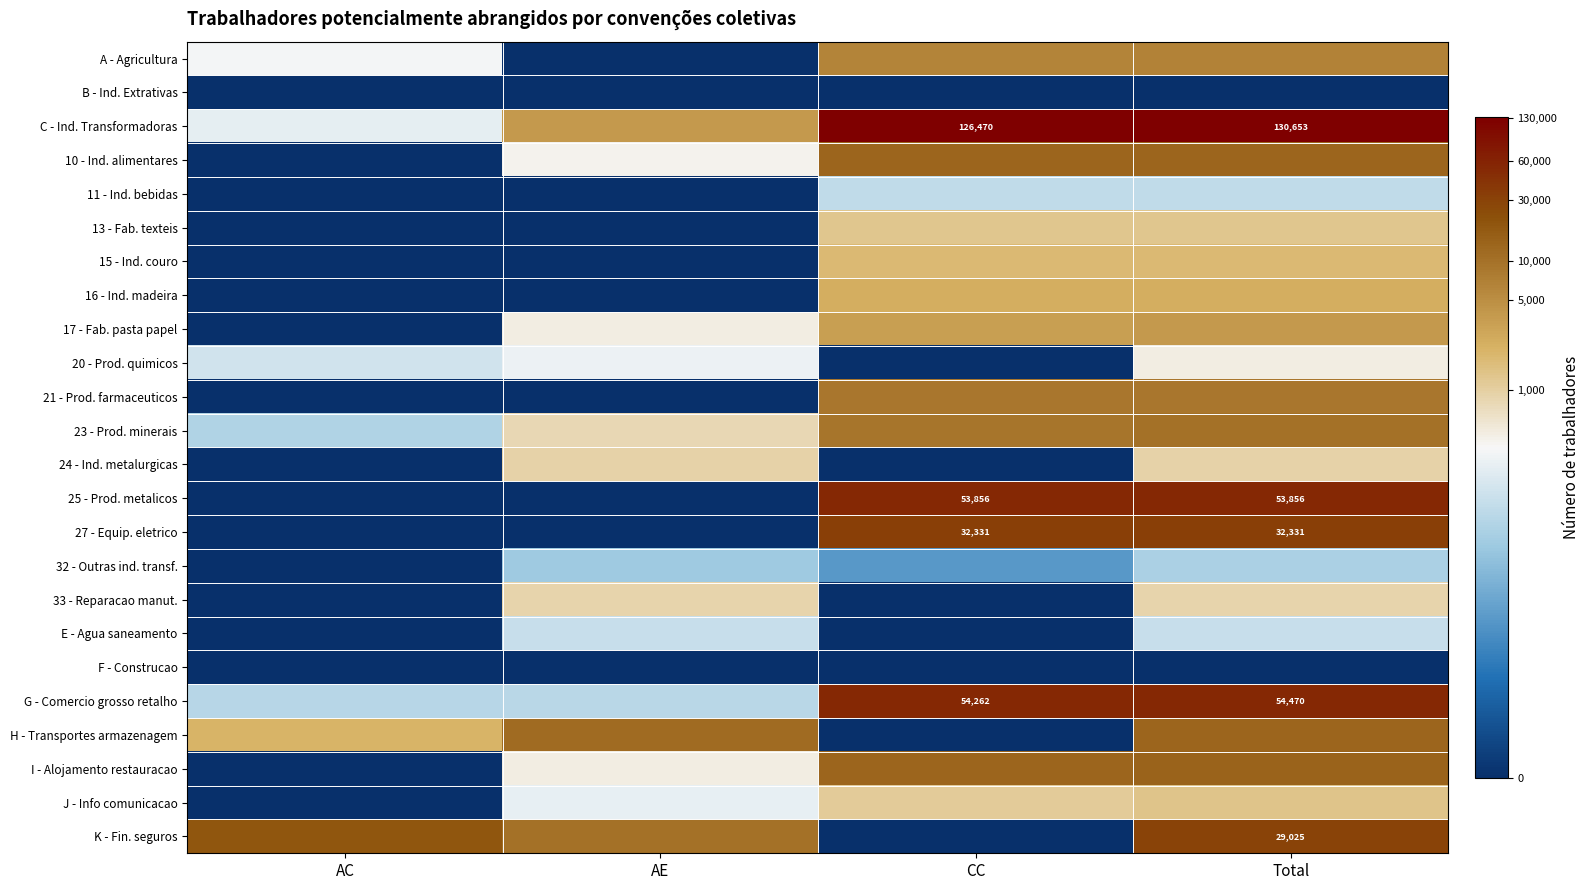

Which category has the highest value in the 23 - Prod. minerais series?

Total